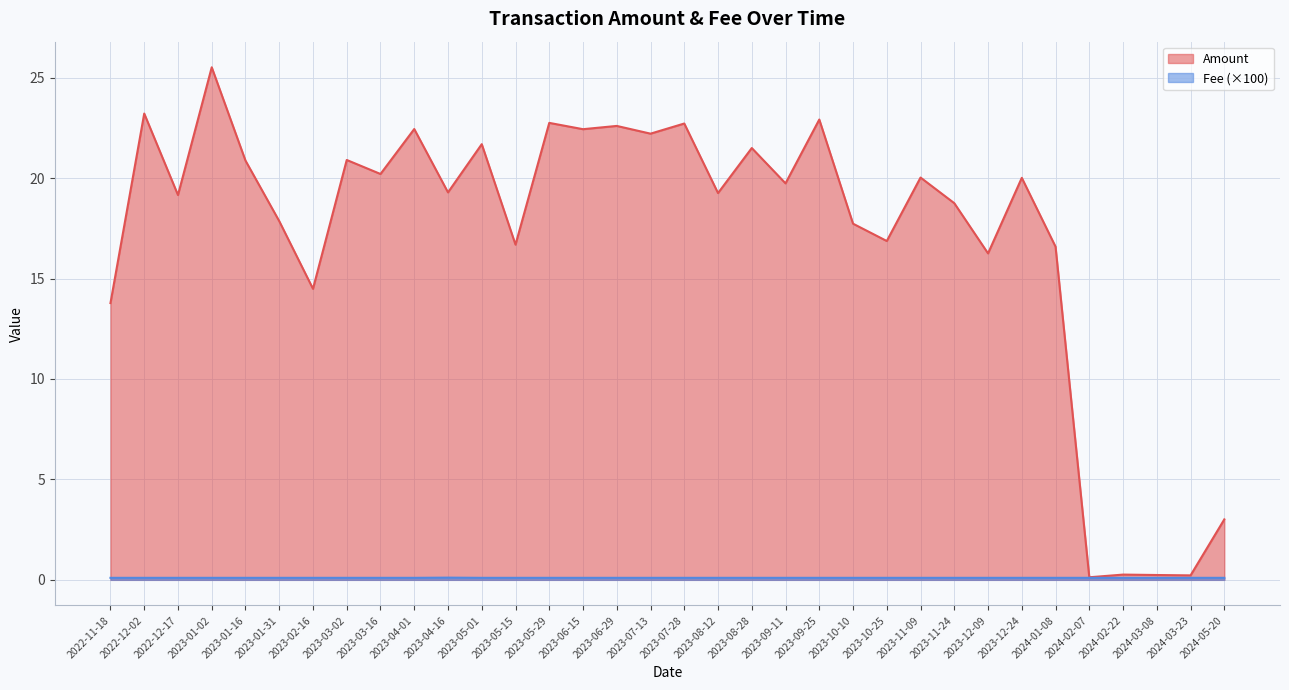

At which category does the chart reach its peak across all series?

2023-01-02